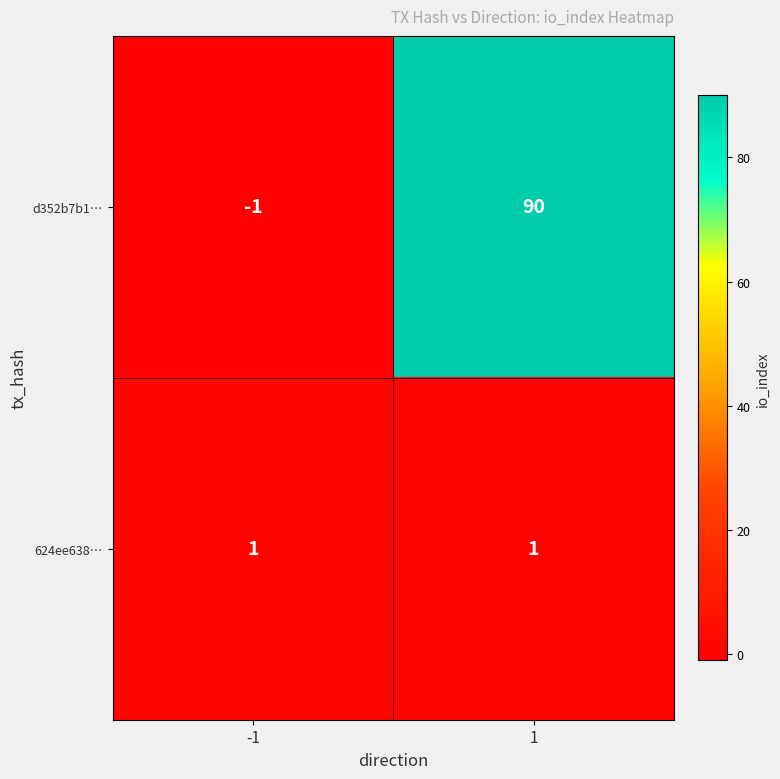

The value of d352b7b1… at -1 is -2. True or false?

False